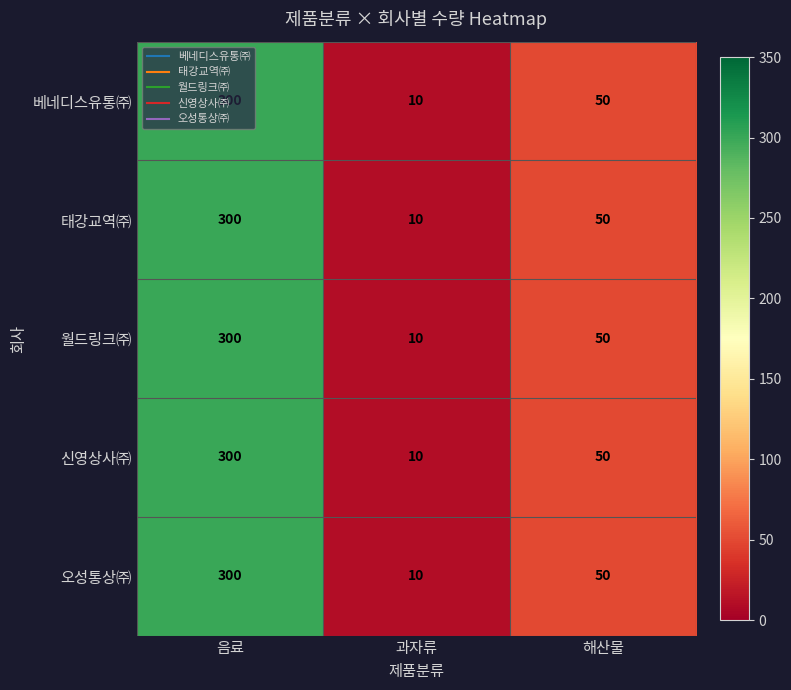

At which label does 월드링크㈜ first exceed 50?

음료